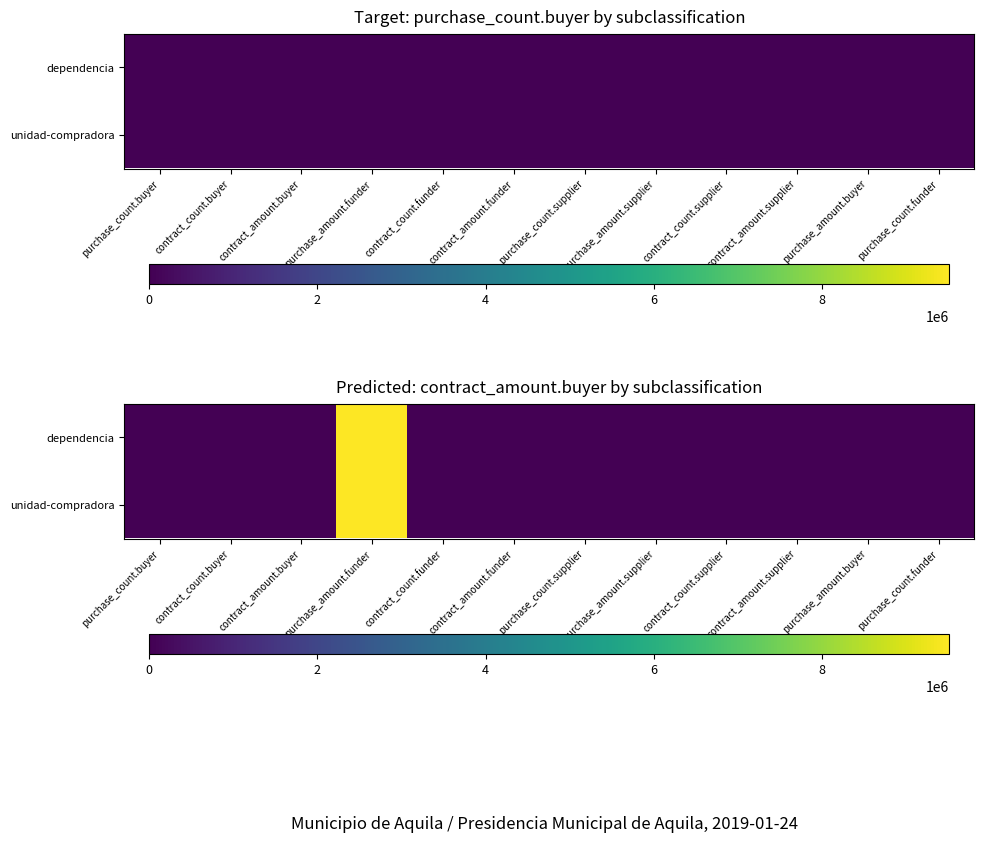

Count the number of data series in this chart.

2